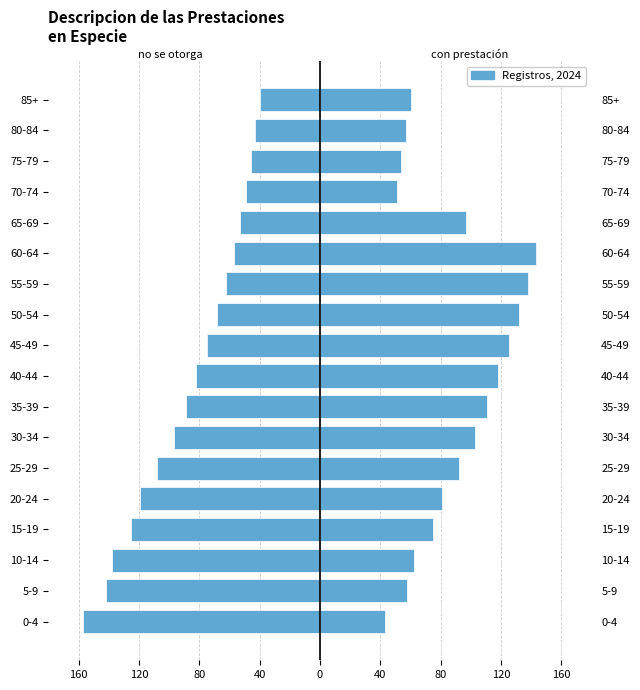

What is the sum of all no se otorga dicha percepción values?

-1550